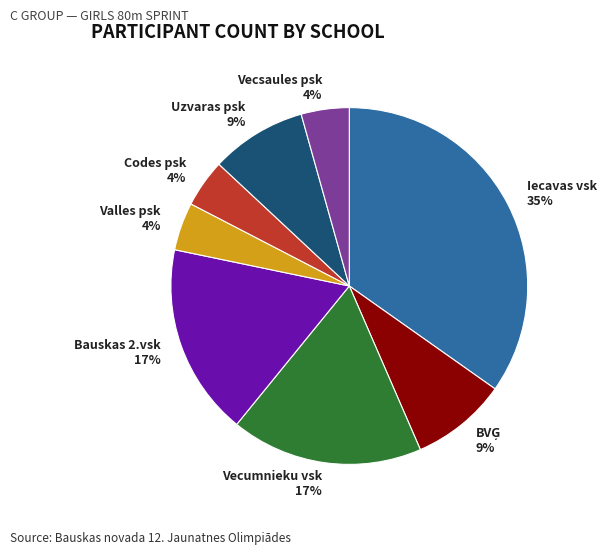

Combined, do Iecavas vsk and Valles psk account for over 50%?

No